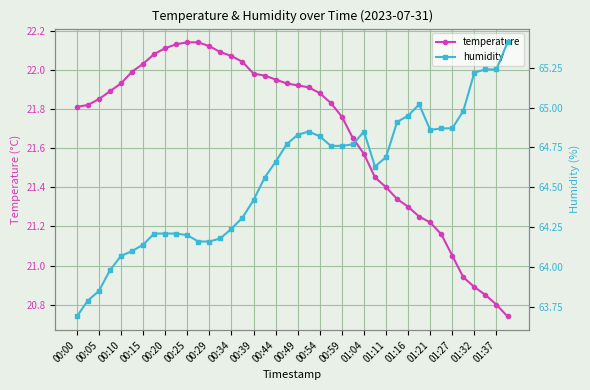

Reading left to right, what are all the values shown in this chart?

temperature: 21.8	21.8	21.9	21.9	21.9	22.0	22.0	22.1	22.1	22.1	22.1	22.1	22.1	22.1	22.1	22.0	22.0	22.0	21.9	21.9	21.9	21.9	21.9	21.8	21.8	21.6	21.6	21.4	21.4	21.3	21.3	21.2	21.2	21.2	21.1	20.9	20.9	20.9	20.8	20.7
humidity: 63.7	63.8	63.9	64.0	64.1	64.1	64.1	64.2	64.2	64.2	64.2	64.2	64.2	64.2	64.2	64.3	64.4	64.6	64.7	64.8	64.8	64.8	64.8	64.8	64.8	64.8	64.8	64.6	64.7	64.9	65.0	65.0	64.9	64.9	64.9	65.0	65.2	65.2	65.2	65.4